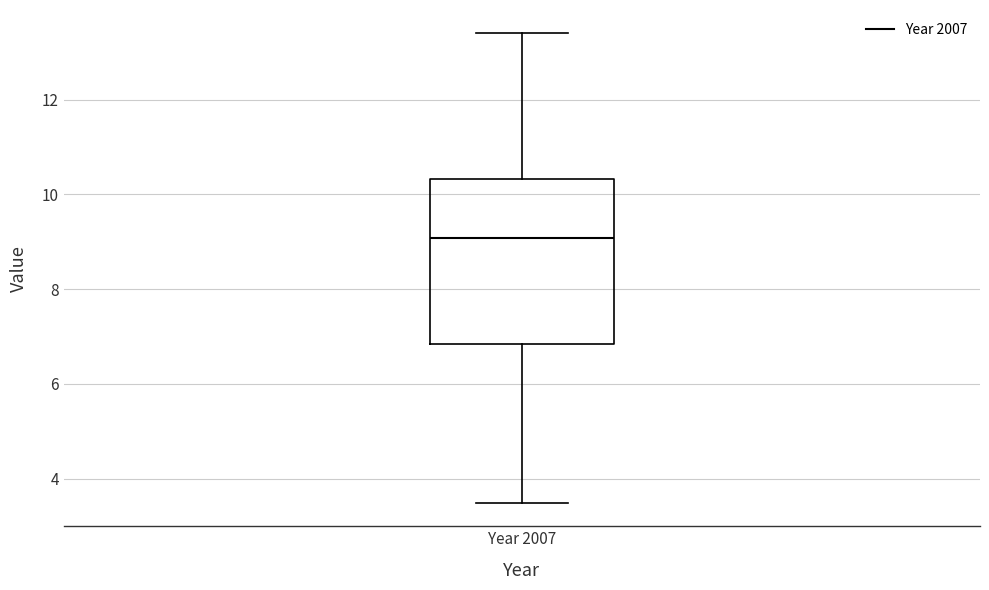

Transcribe this box plot: give where the median line is, the range the box spans, and where the two whiskers end, as read against the y-axis. The values are not printed on the chart, so give them approximately, as read against the axis.

median 9.0, box 6.8 to 10.4, whiskers 3.4 to 13.4